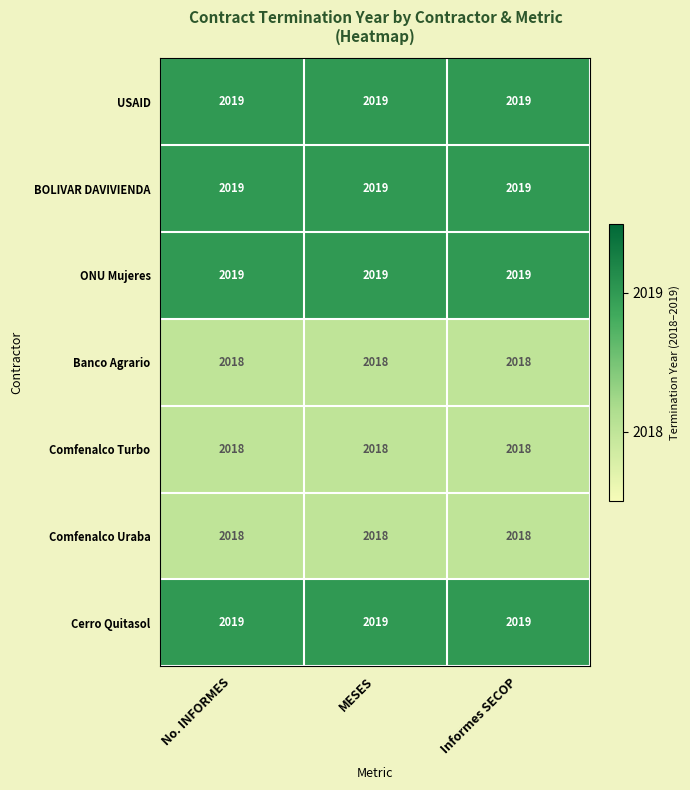

What is the spread (max minus min) of values at MESES?

1